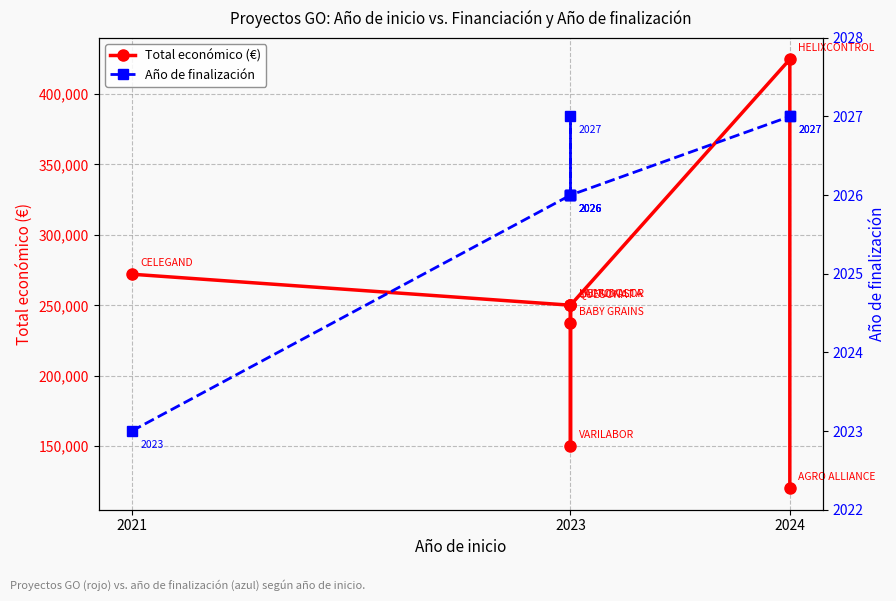

How many data points in Año de finalización are above 2026?

3